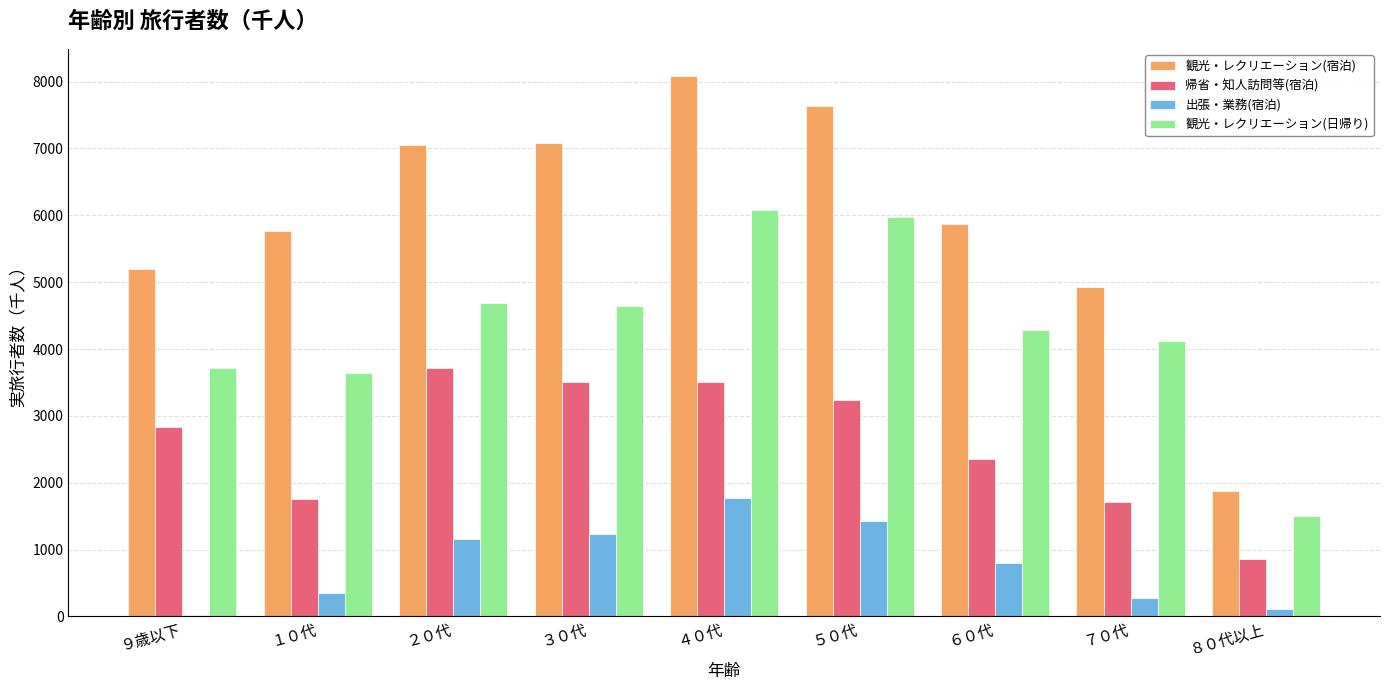

Which category has the lowest value in the 帰省・知人訪問等(宿泊) series?

８０代以上